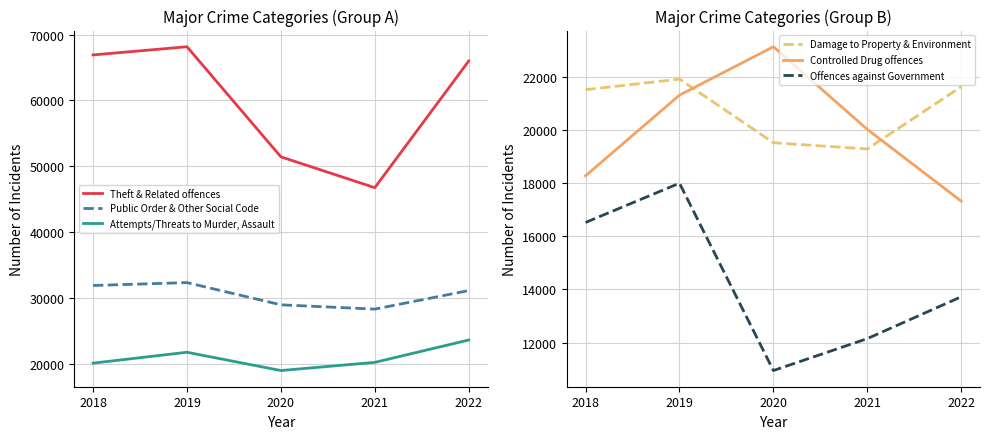

What value does the Controlled Drug offences series have at 2021, to the nearest 10?

20020